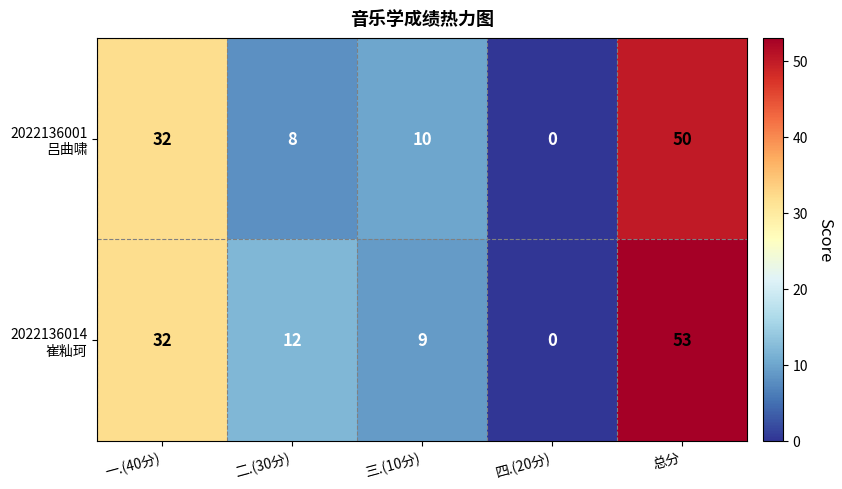

At which category is the sum across all series the highest?

总分